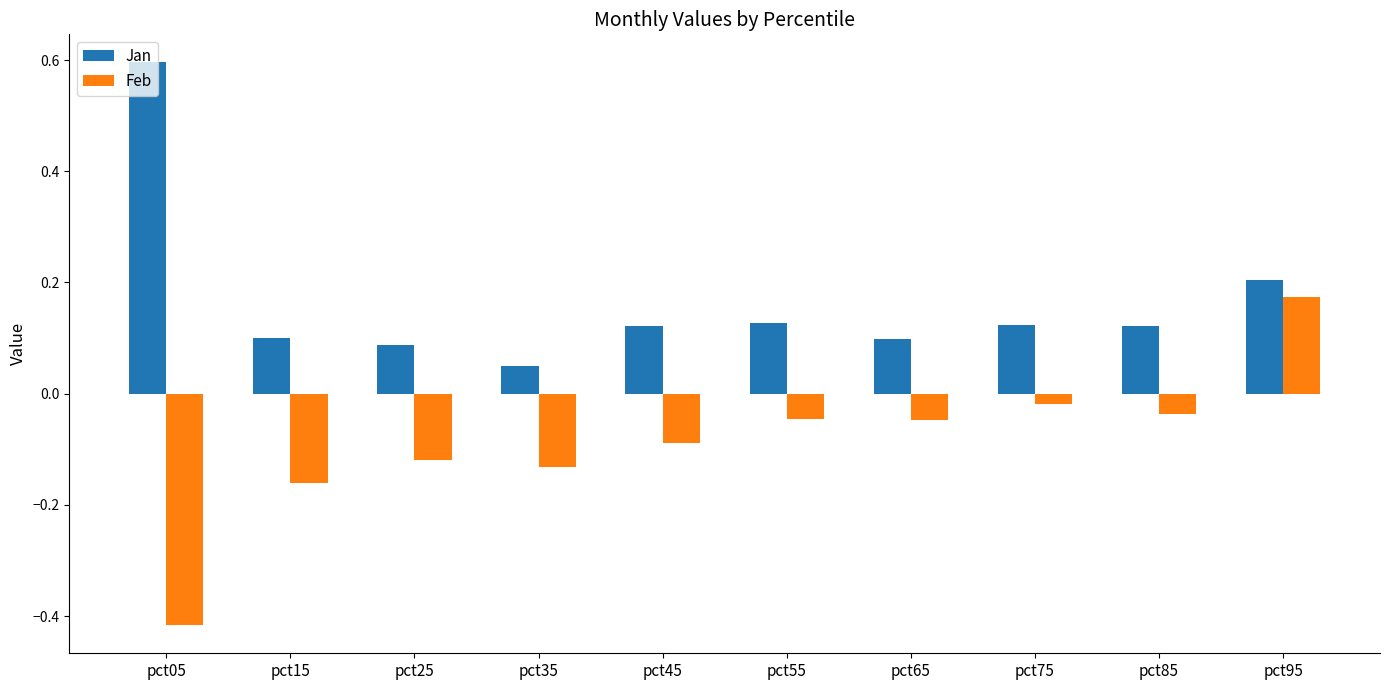

At which category is the sum across all series the highest?

pct95